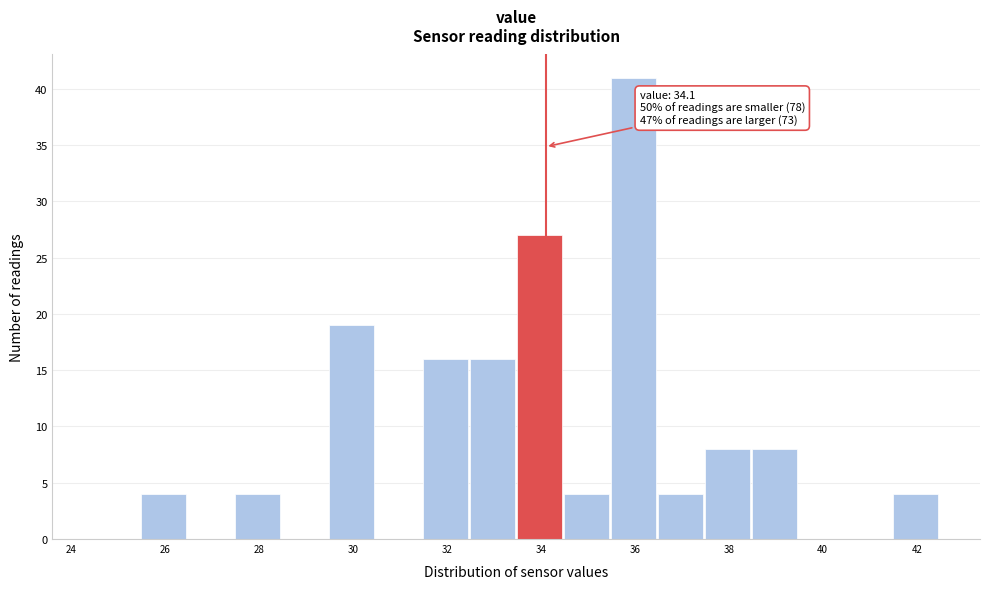

Over which range of the x-axis is the bar tallest?

35.5 to 36.5